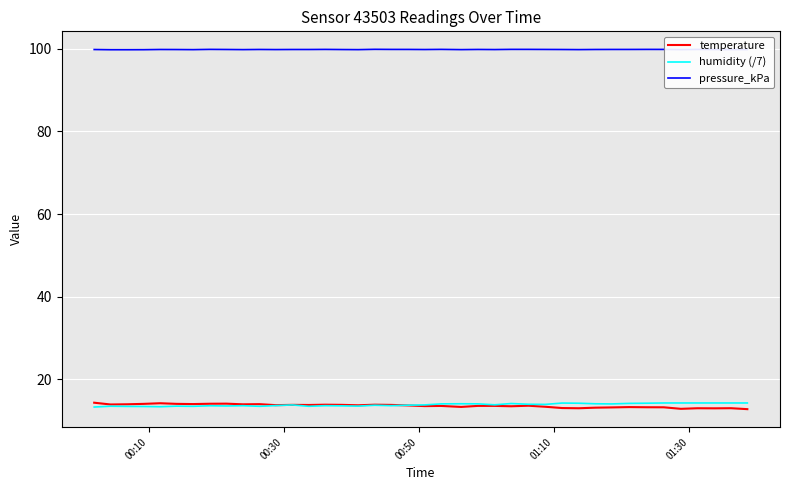

True or false: pressure_kPa and temperature cross at least once.

False